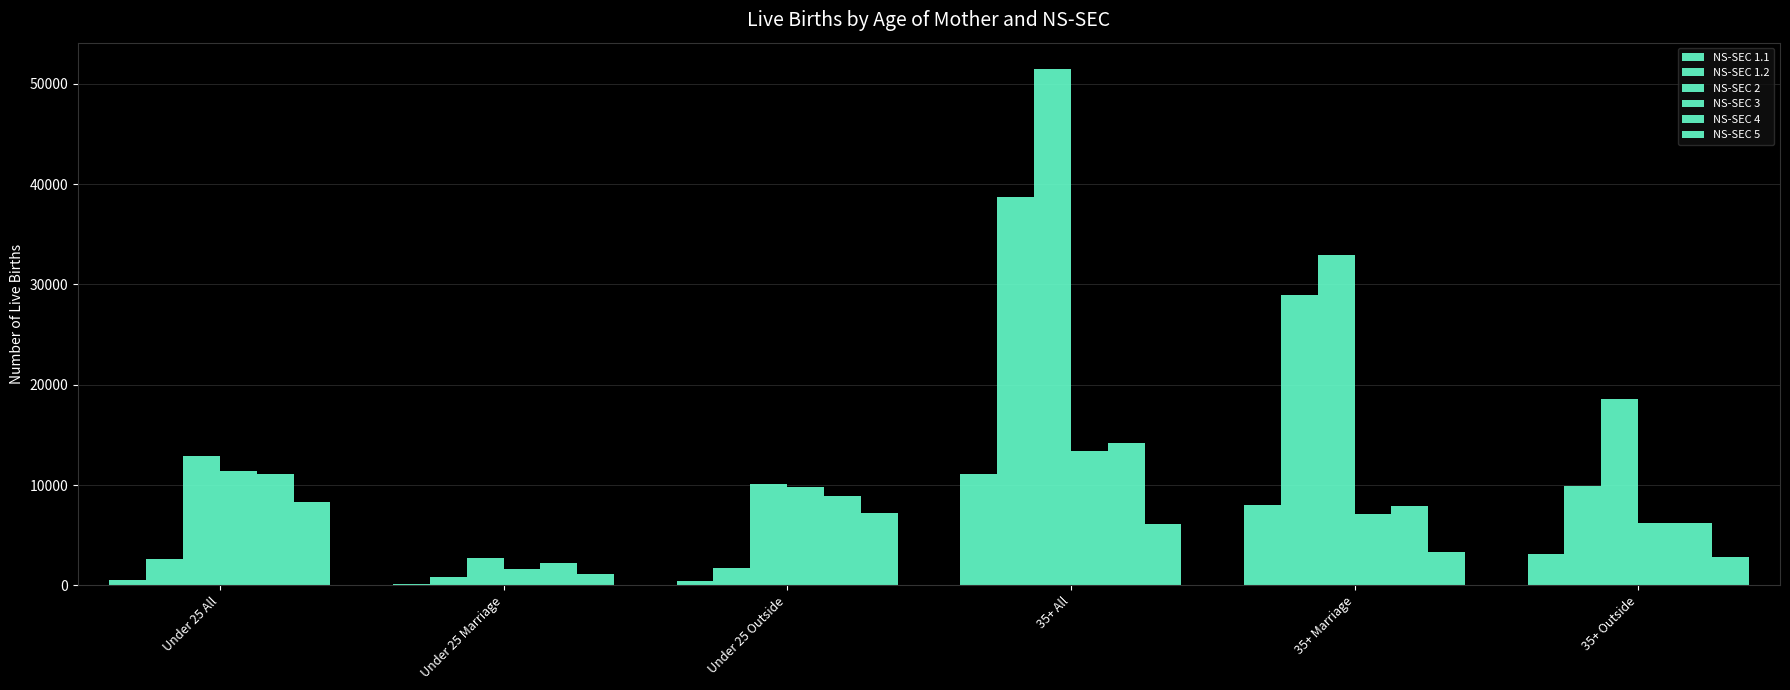

What is the label of the 1st bar from the left?

Under 25 All